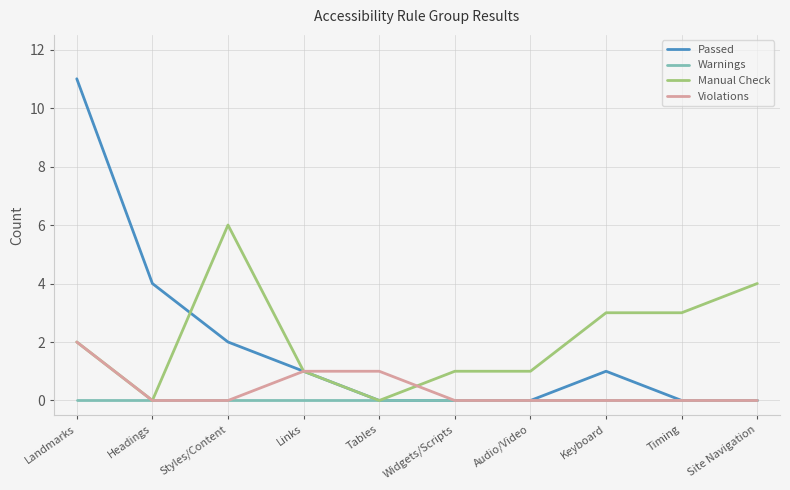

What is the spread (max minus min) of values at Site Navigation?

4